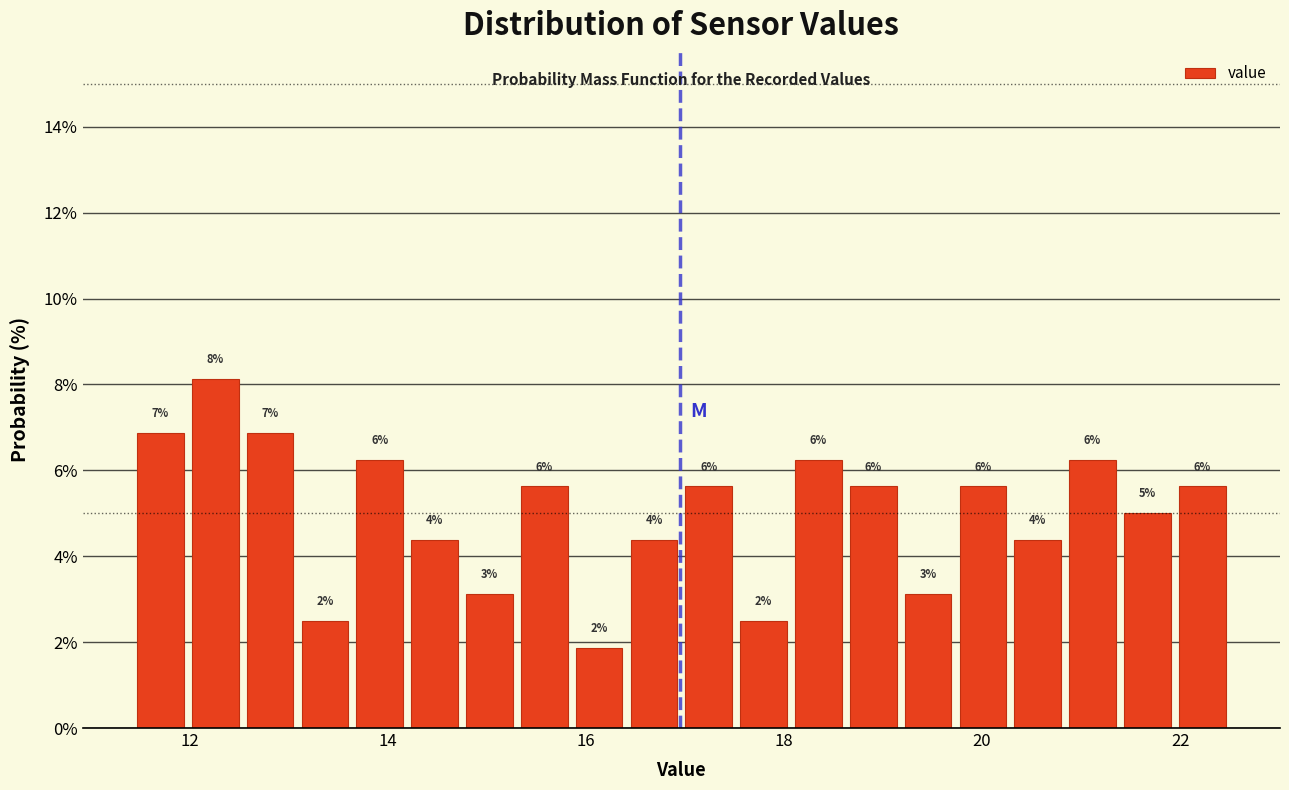

Read against the x-axis, roughly where is the centre of the tallest bar?

12.2